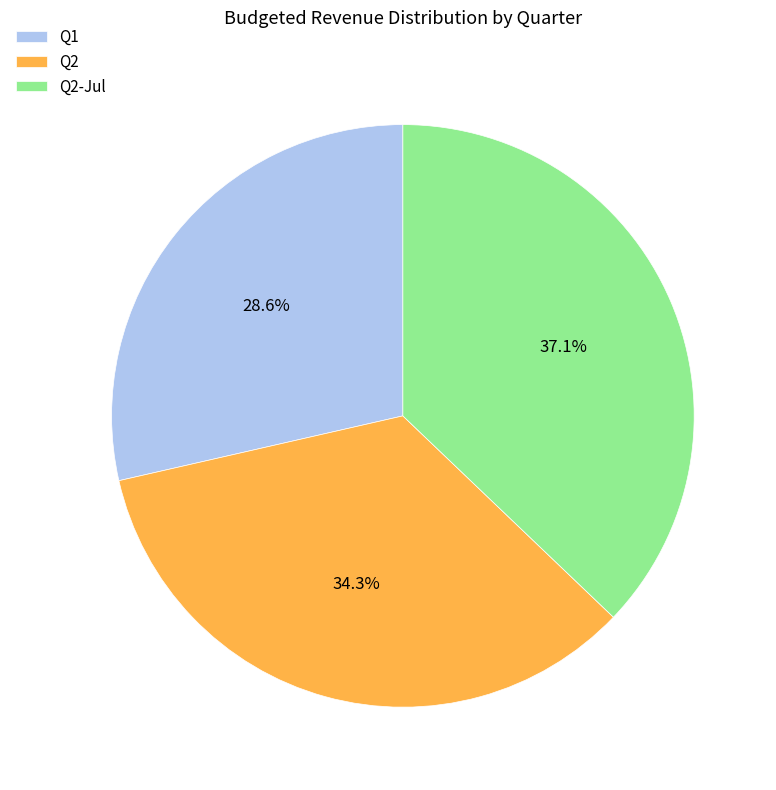

Rank the categories by value from lowest to highest.

Q1, Q2, Q2-Jul